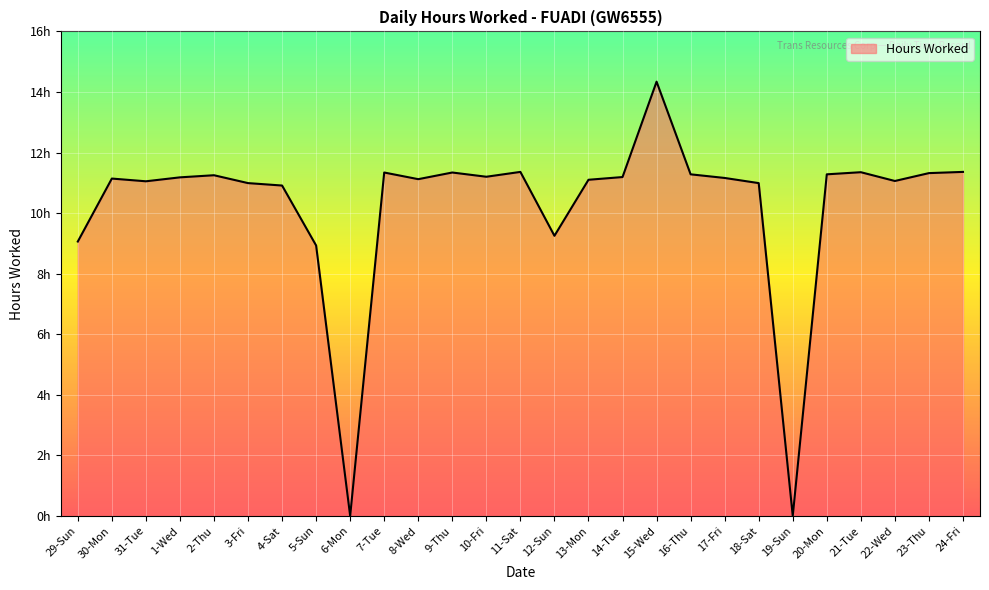

What is the value of the 1st point from the left?

9.1